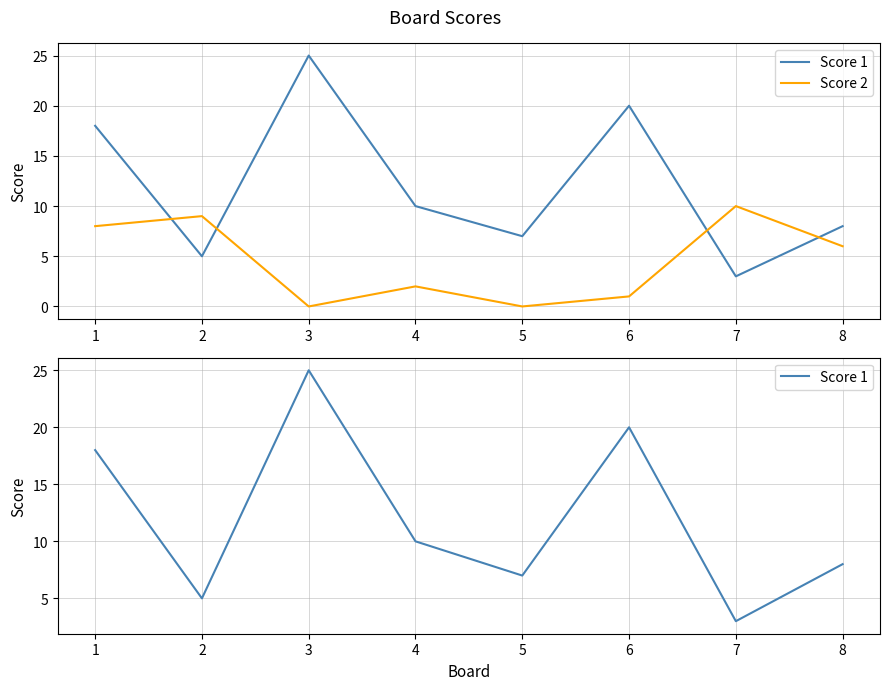

What is the value of the Score 1 point at the 7th from the left?

3